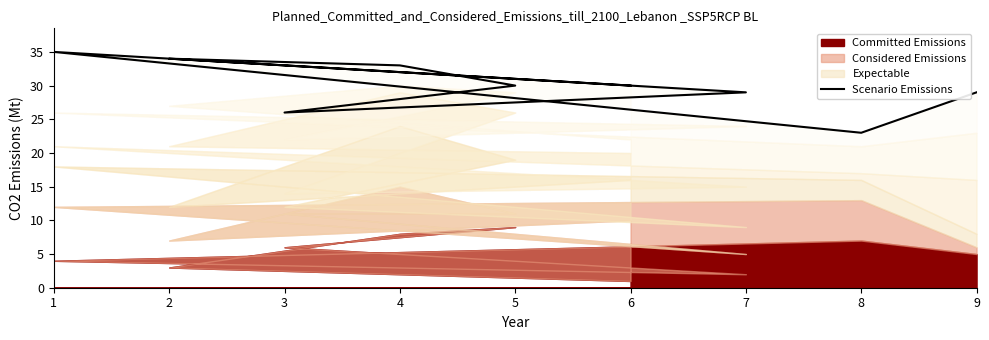

What is the value of the 5th point from the left?

26